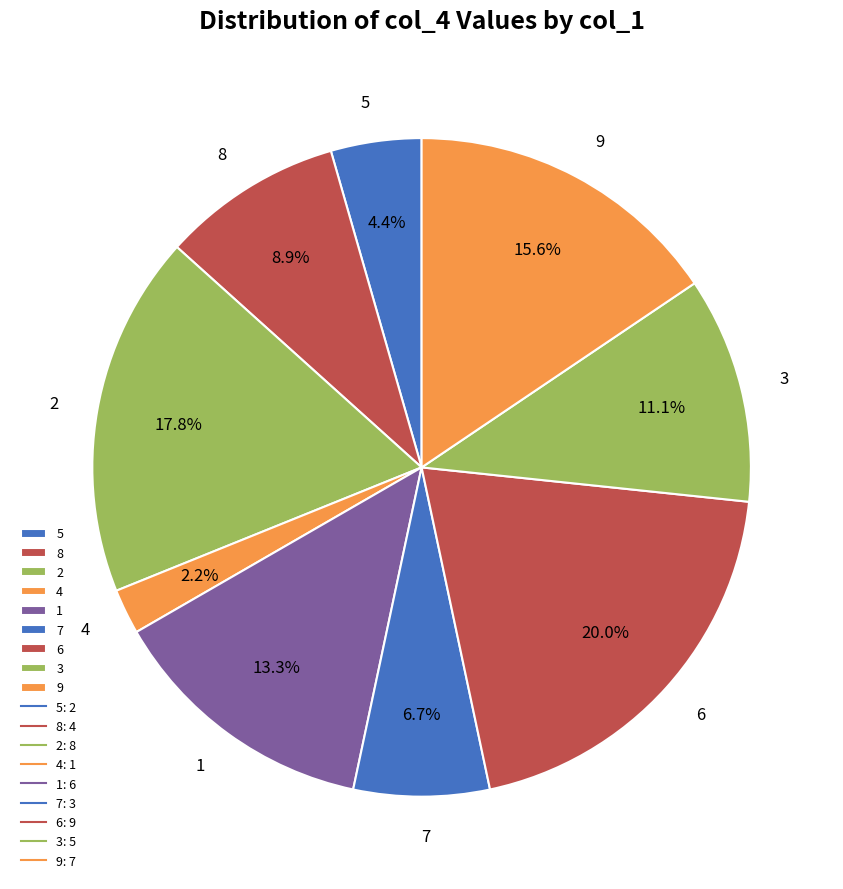

What is the total percentage of 3 and 1?

24.4%